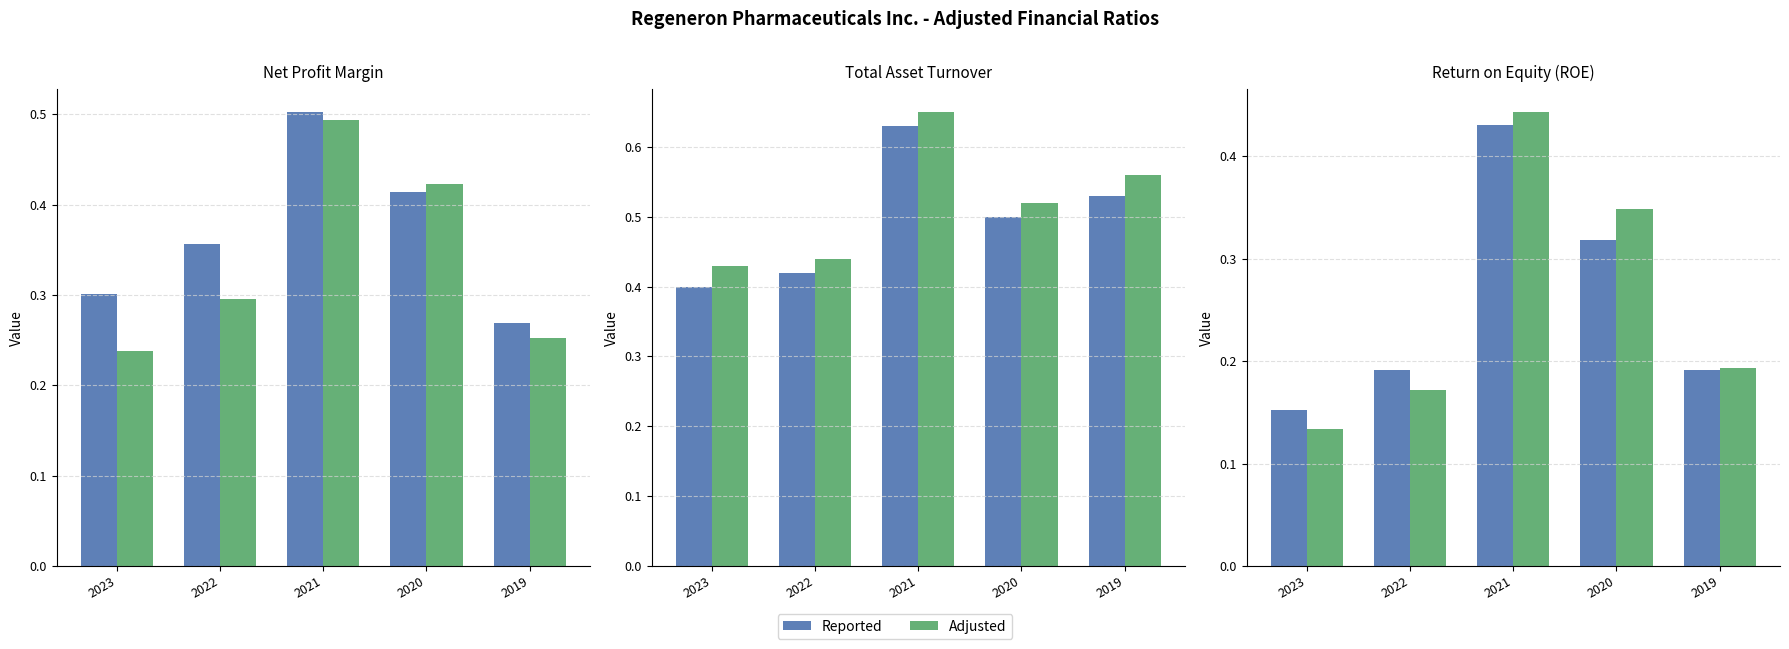

What is the difference between the second highest and minimum values in the Reported series?

0.2